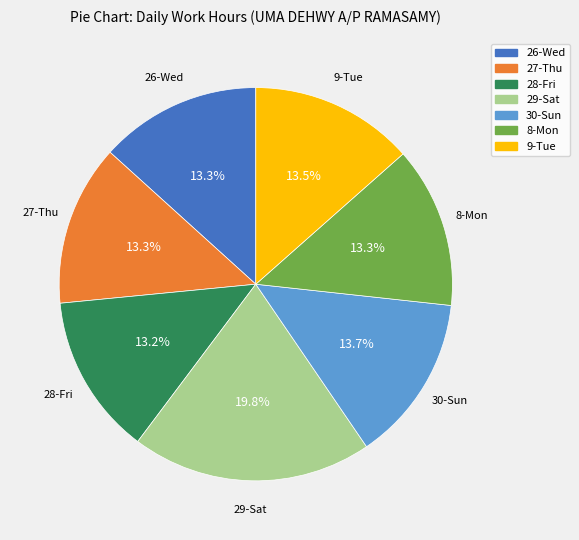

To the nearest percent, what is the average slice percentage?

14%